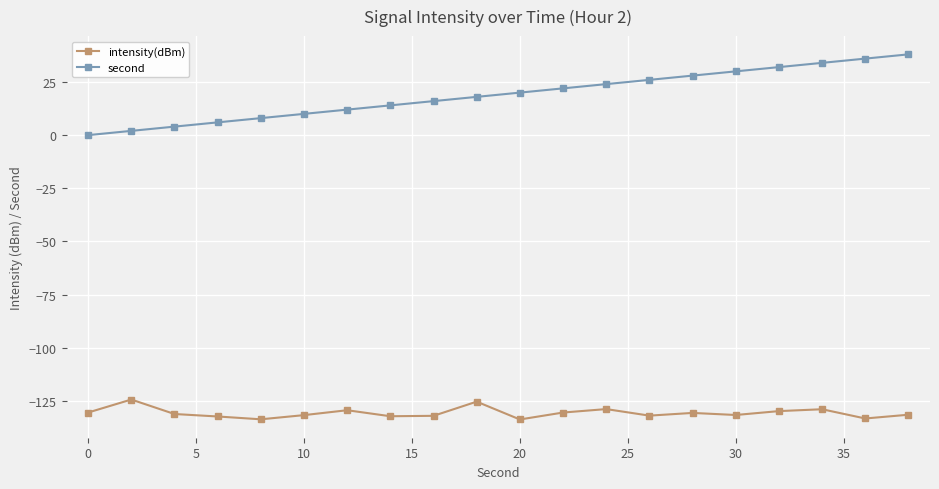

What is the maximum value for intensity(dBm)?

-124.4